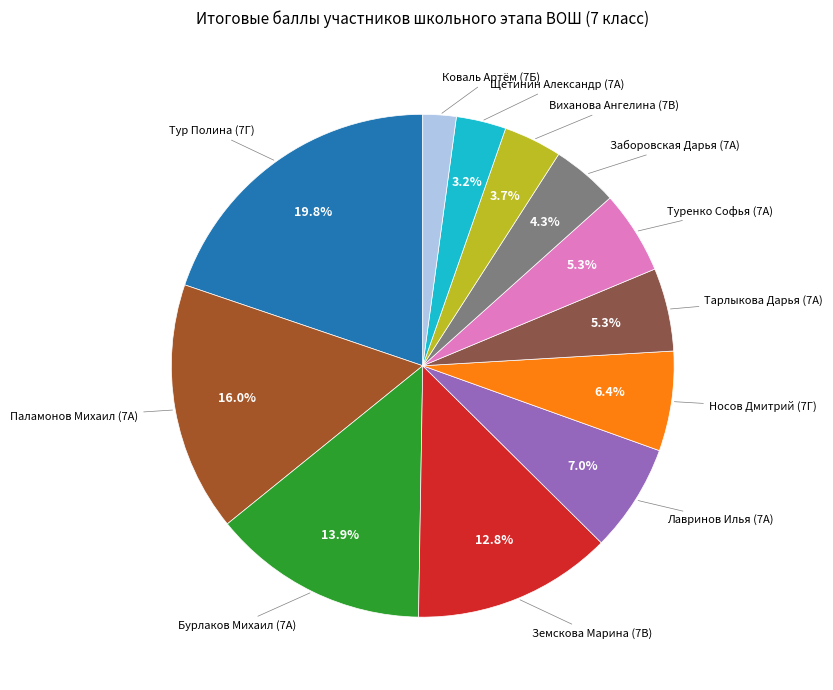

Count the number of slices in the pie.

12